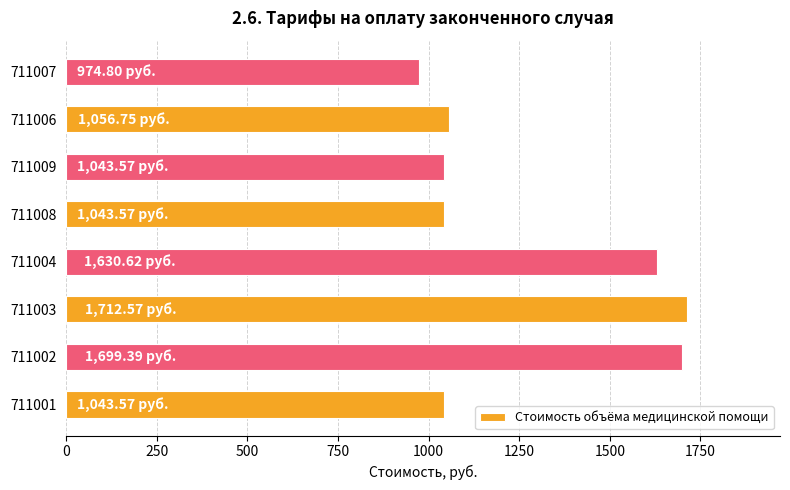

What is the sum of all values?

10204.8